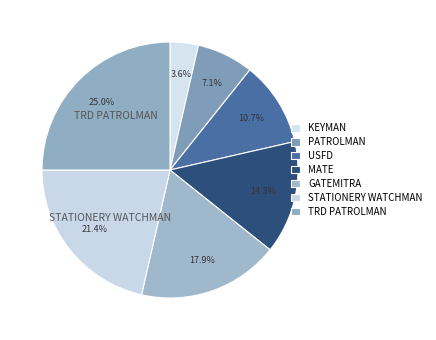

Is the sum of PATROLMAN and KEYMAN greater than half?

No